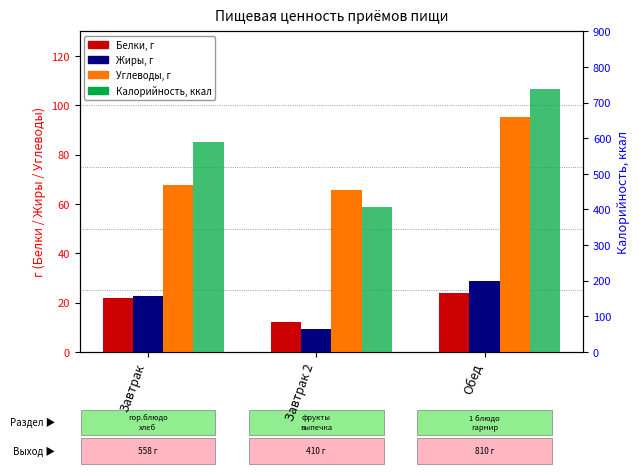

What is the label of the 3rd bar from the right?

Завтрак